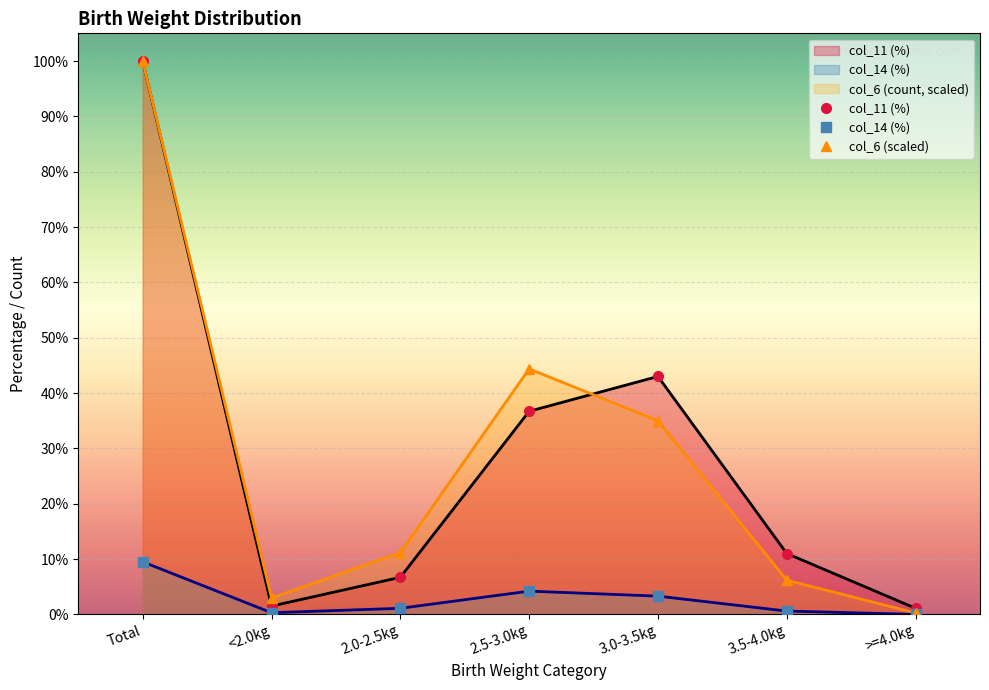

What is the difference between the maximum and minimum values in the col_11 (%) series?

98.9